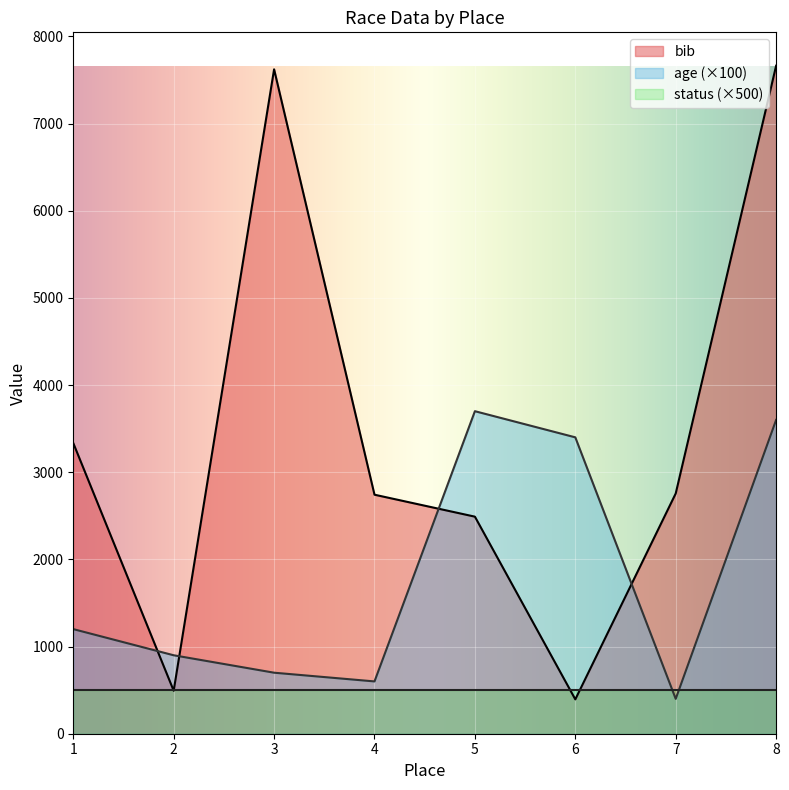

Between 5 and 6, which series saw the biggest shift?

bib